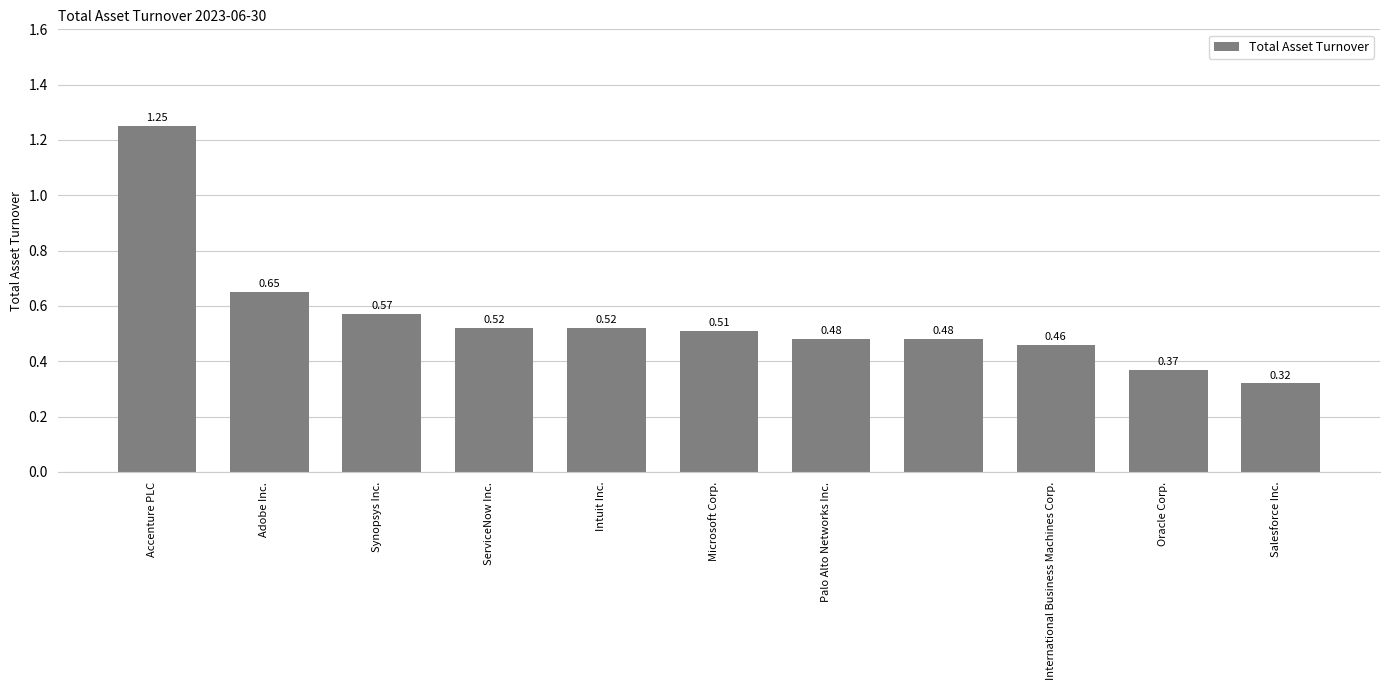

What is the difference between the maximum and minimum values?

0.9